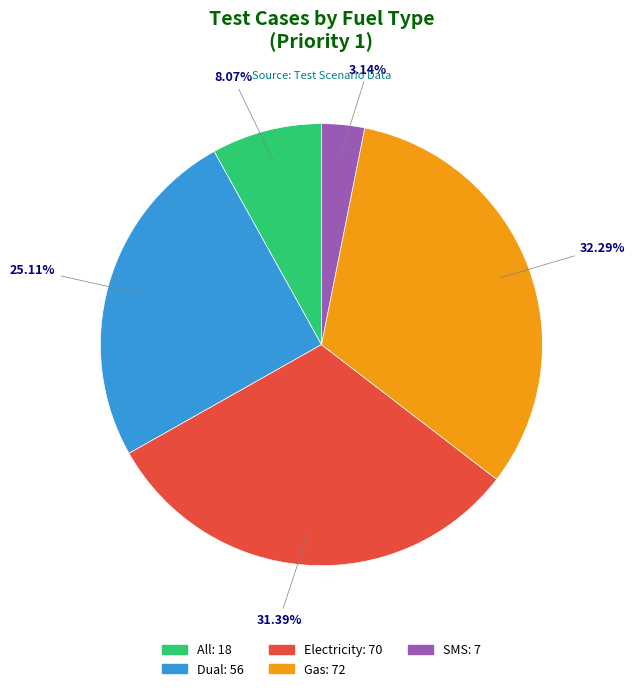

Which category has the smallest portion of the pie?

SMS